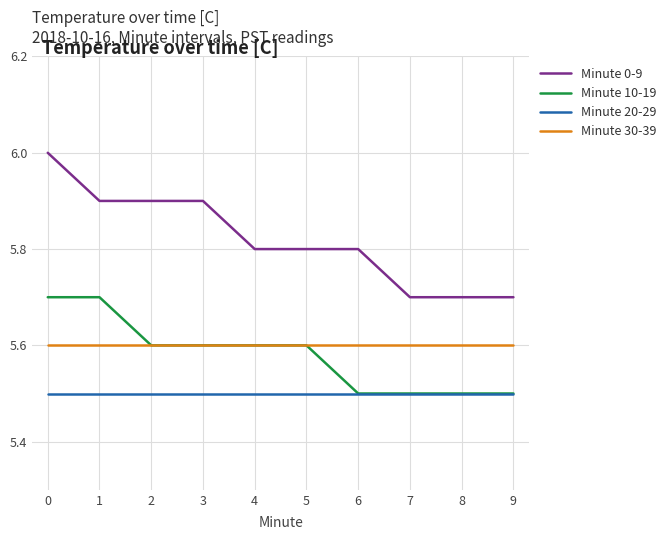

What is the smallest value displayed?

5.5